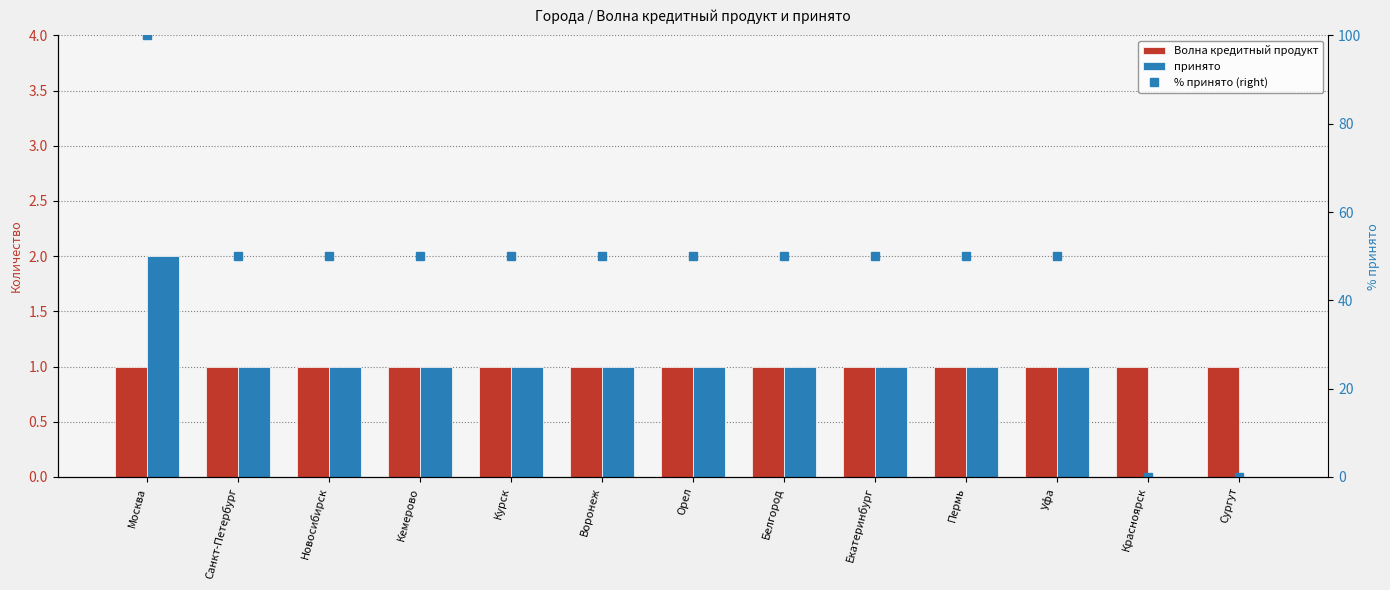

The % принято (right) series shows 50 at Орел. True or false?

True